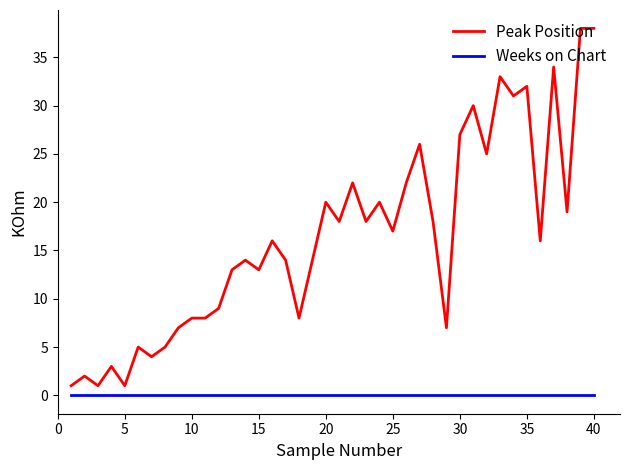

How many lines are shown in the chart?

2